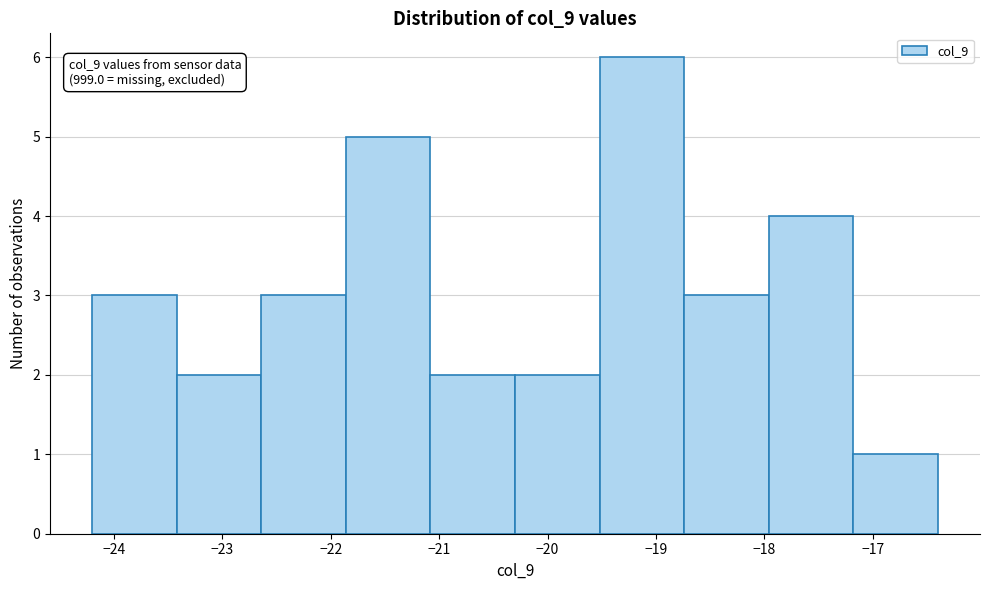

Over which range of the x-axis is the bar tallest?

-19.52 to -18.74